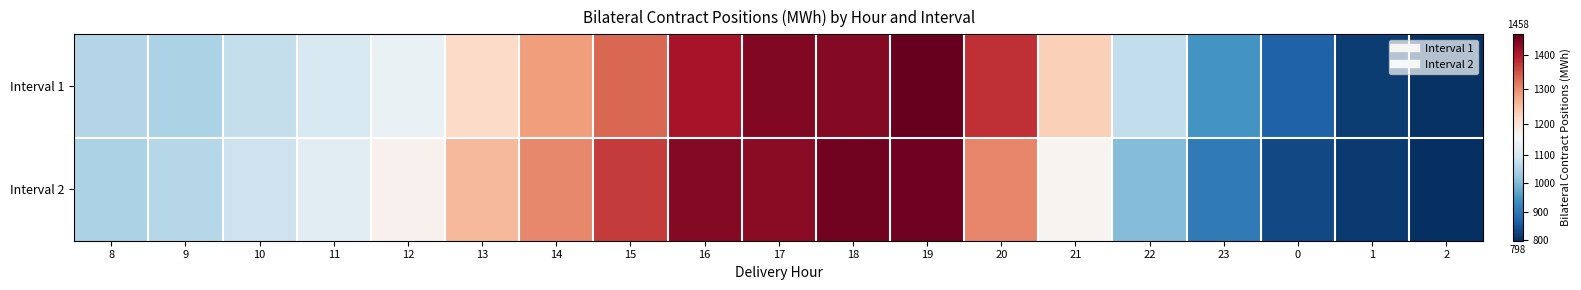

List the series in order of their peak value, lowest first.

Interval 2, Interval 1